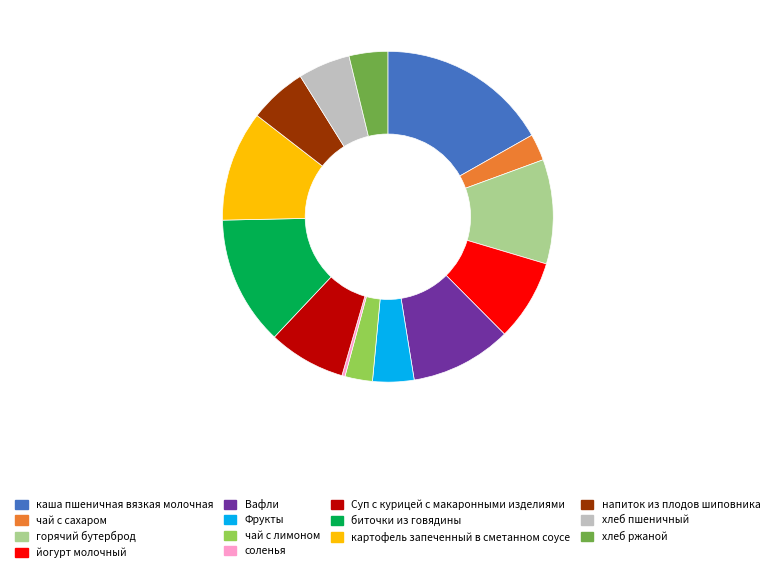

Combined, do горячий бутерброд and Суп с курицей с макаронными изделиями account for over 50%?

No